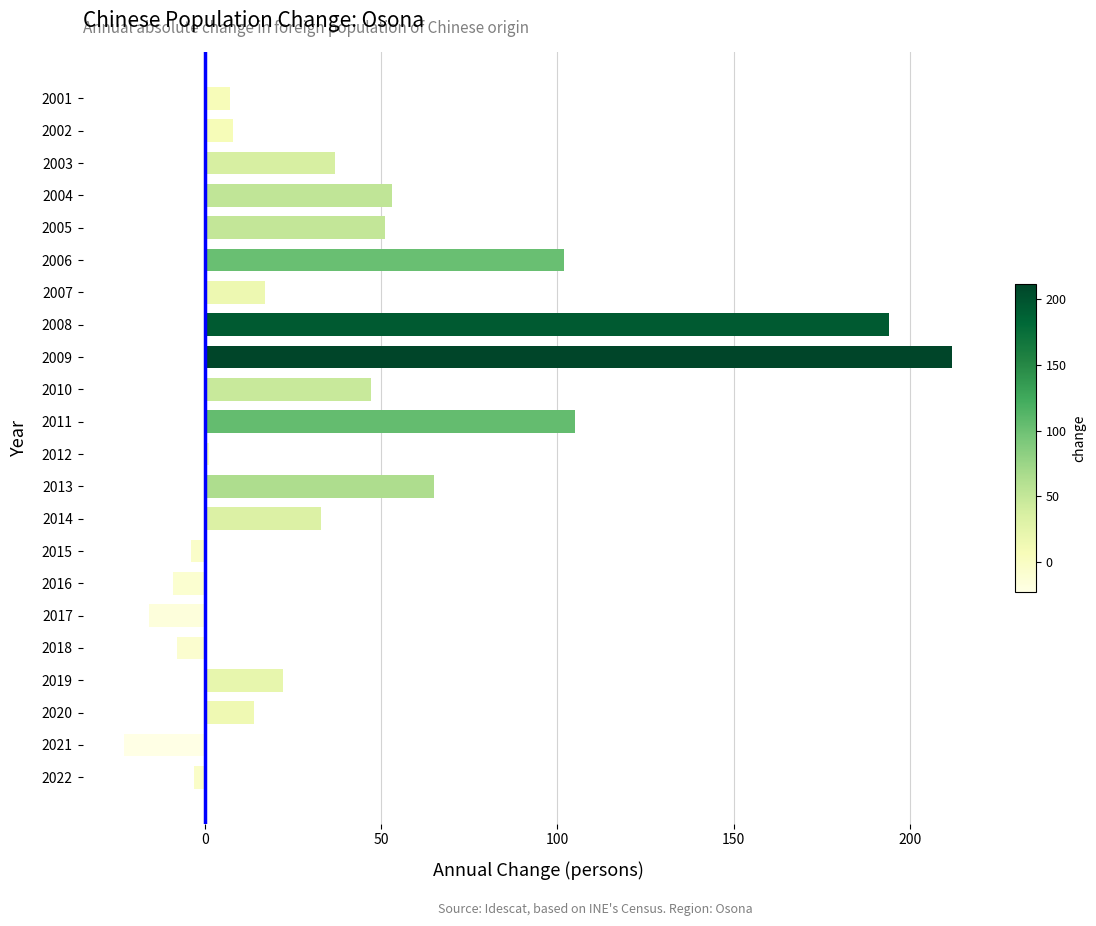

What is the change in value from 2010 to 2009?

+165